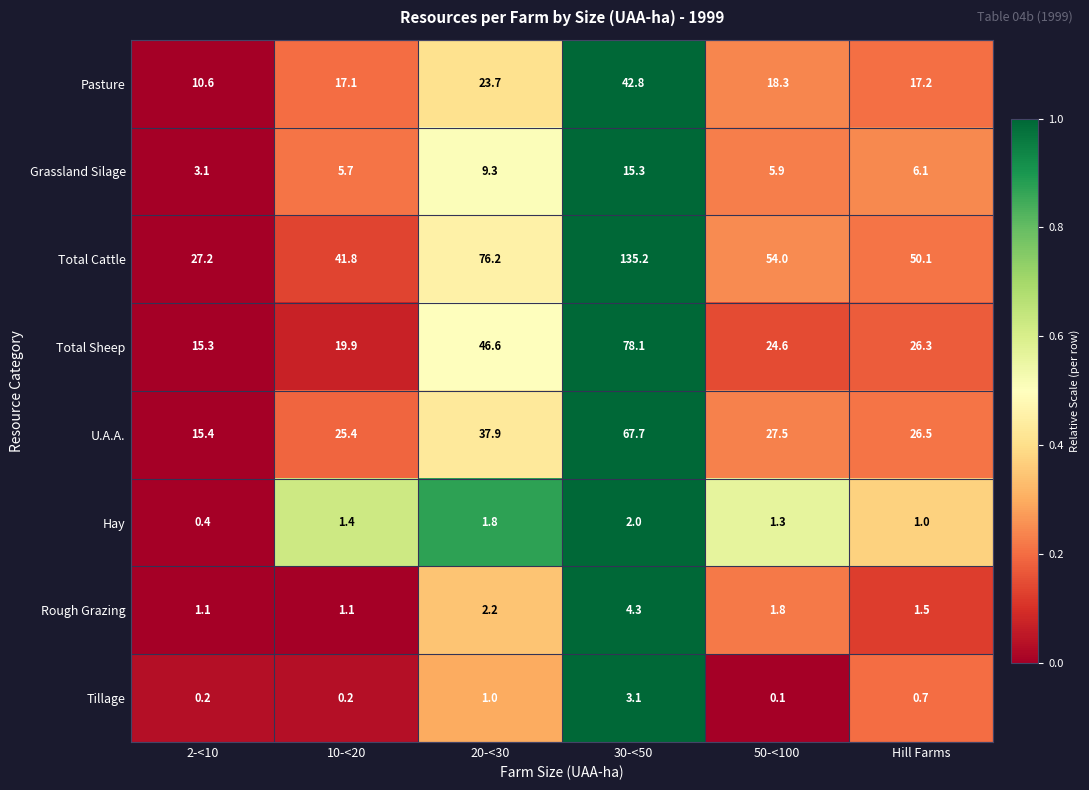

The value of Tillage at 10-<20 is 0.2. True or false?

True